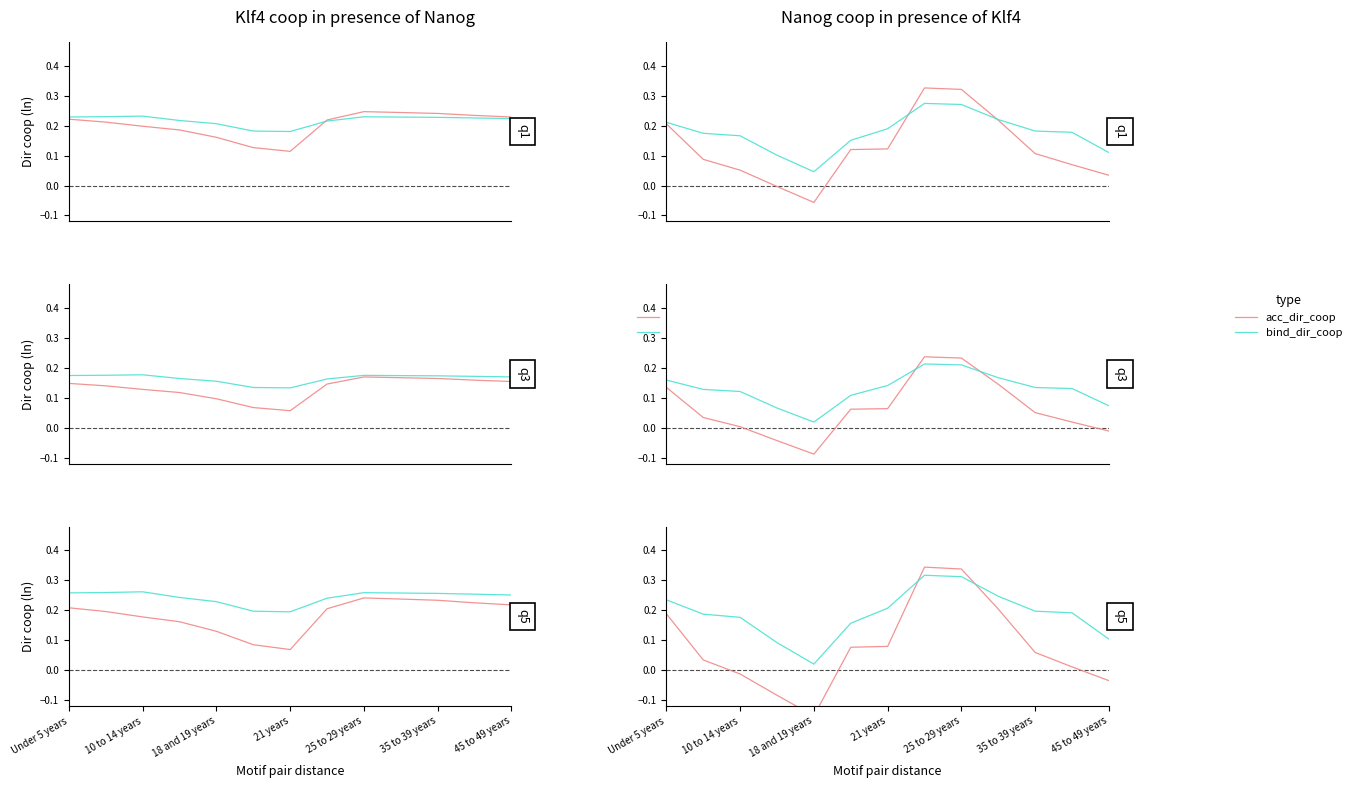

Which series has the largest range (max minus min)?

acc_dir_coop